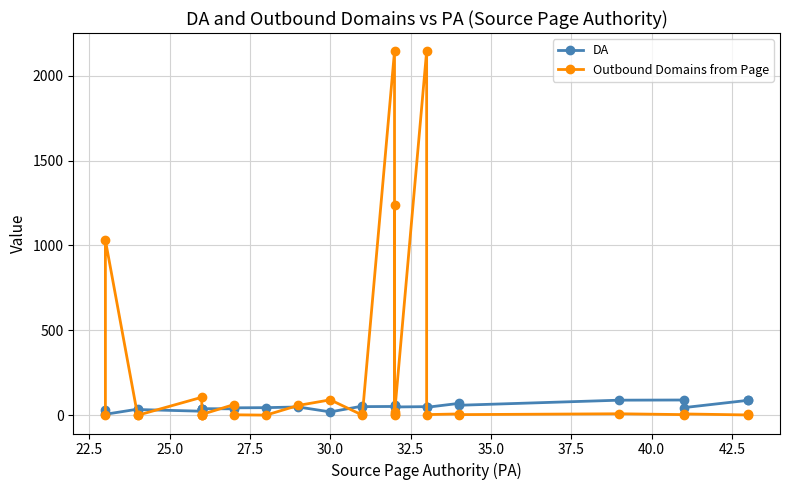

Which series has the largest range (max minus min)?

Outbound Domains from Page